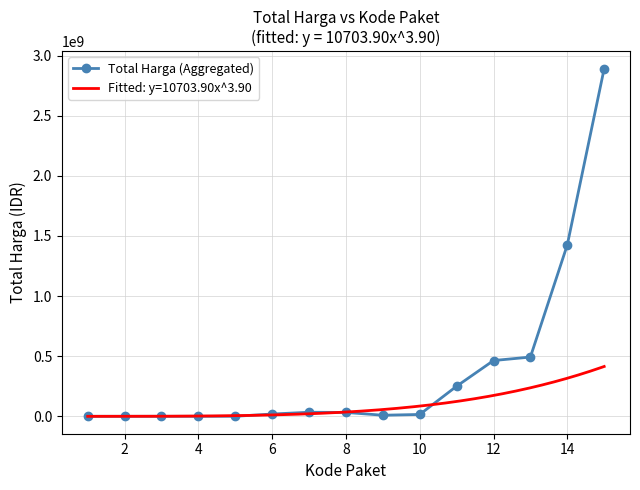

What is the maximum value for Total Harga (Aggregated)?

2892122000